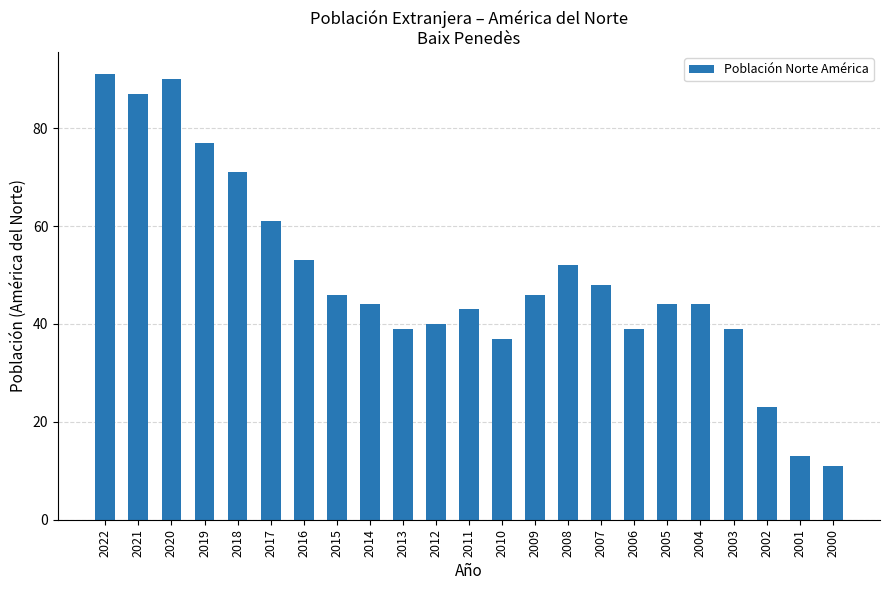

What is the value of the 5th bar from the left?

71